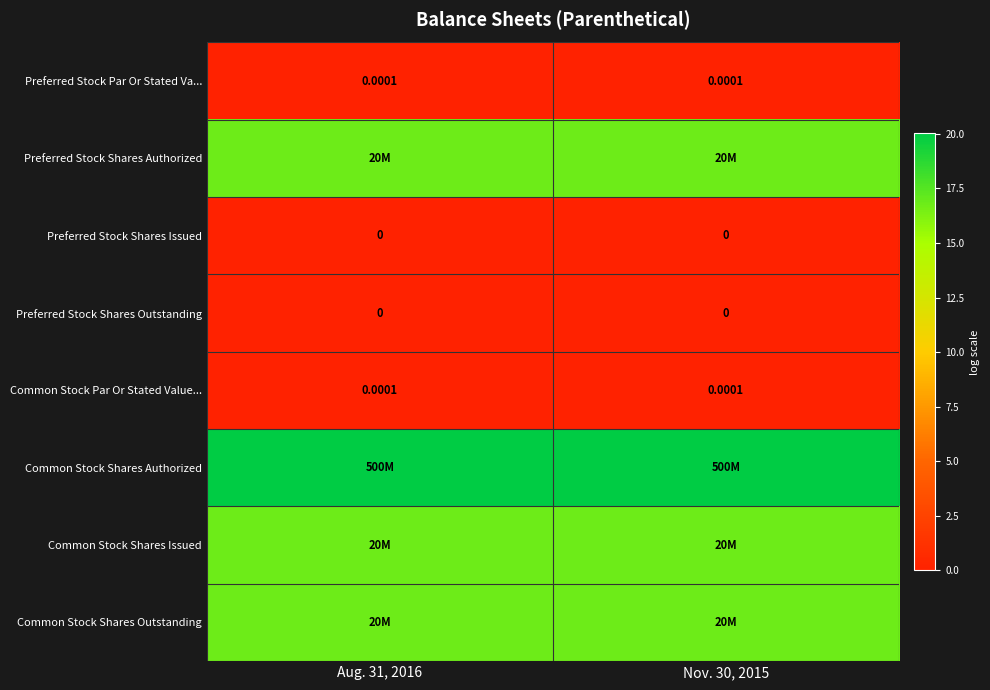

Rank the series at Aug. 31, 2016 from highest to lowest value.

Common Stock Shares Authorized, Preferred Stock Shares Authorized, Common Stock Shares Issued, Common Stock Shares Outstanding, Preferred Stock Par Or Stated Va..., Common Stock Par Or Stated Value..., Preferred Stock Shares Issued, Preferred Stock Shares Outstanding